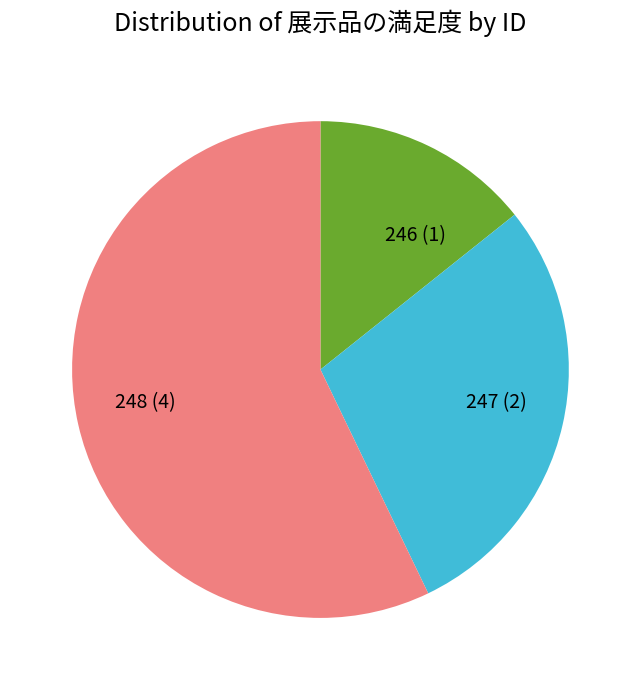

Is it true that 246 is 14% of the pie?

True